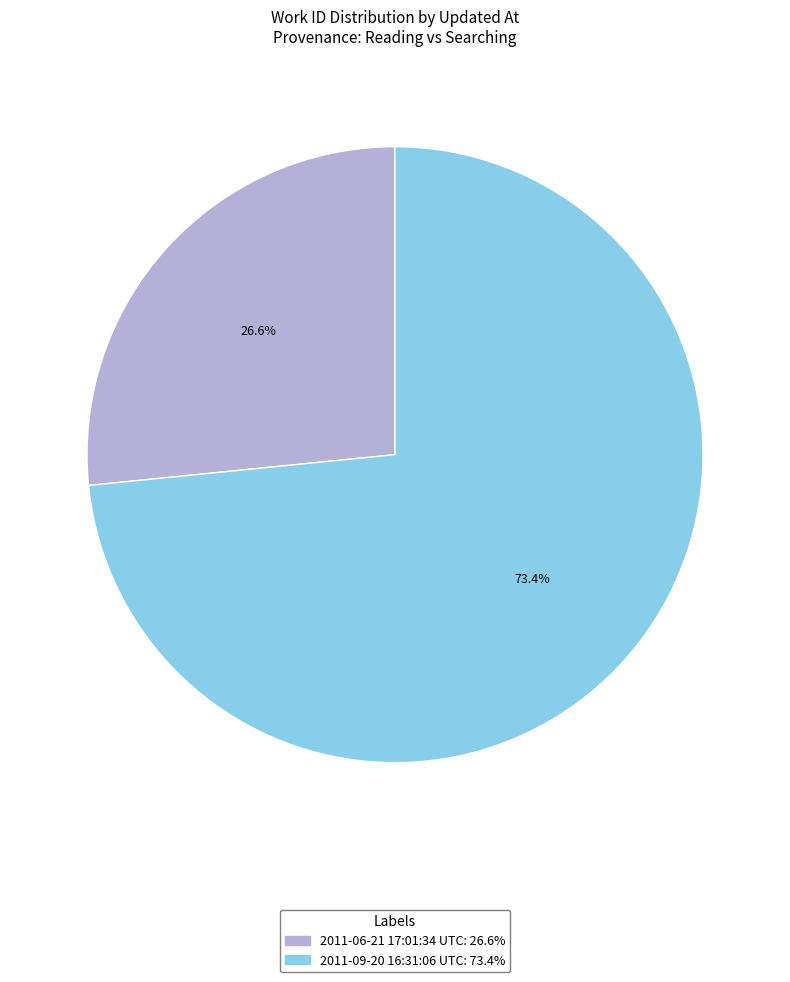

Which slice is the smallest?

2011-06-21 17:01:34 UTC